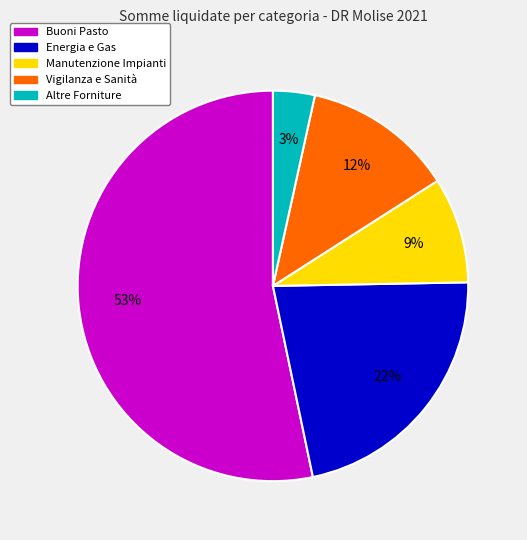

Is there any slice that represents more than half of the pie?

Yes